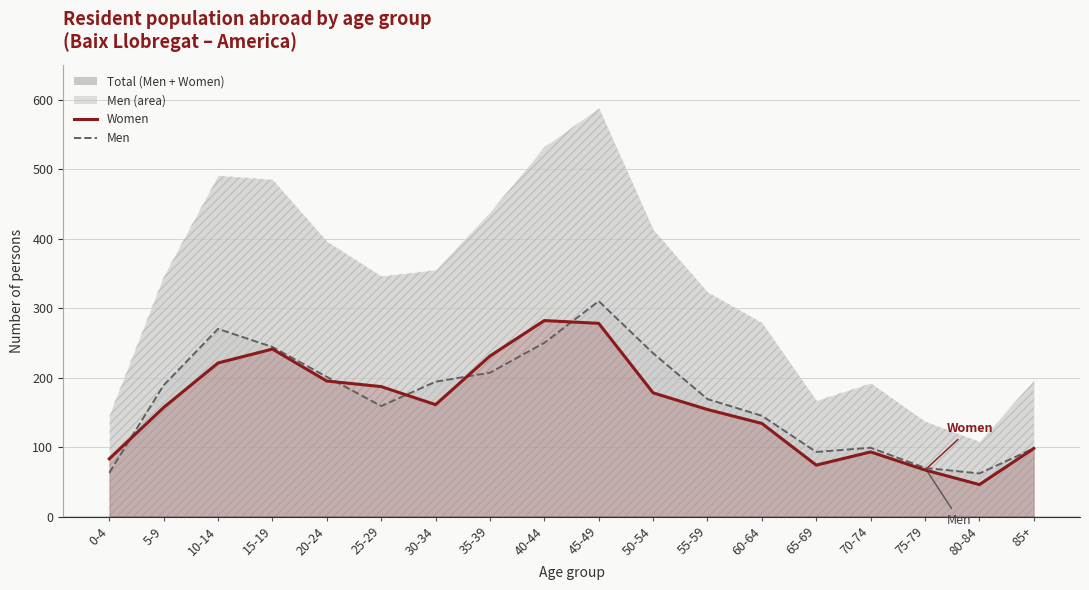

The Men series shows 338 at 50-54. True or false?

False